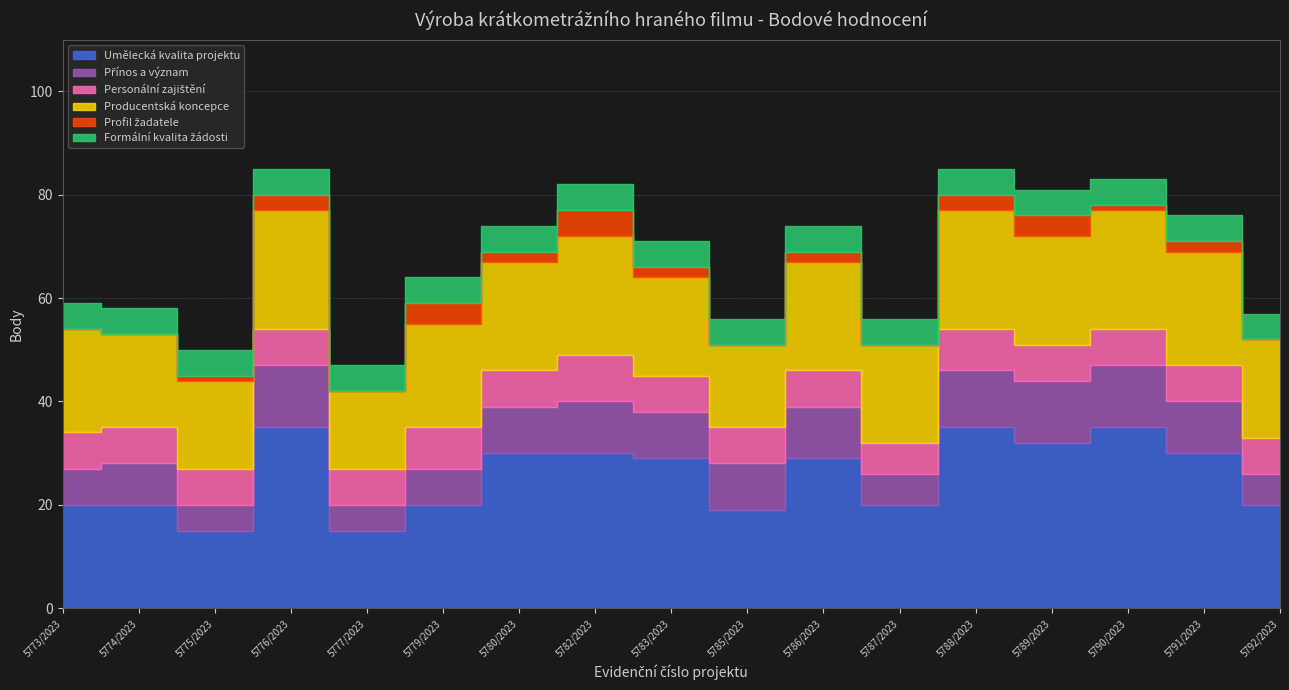

At which category does the chart reach its peak across all series?

5776/2023